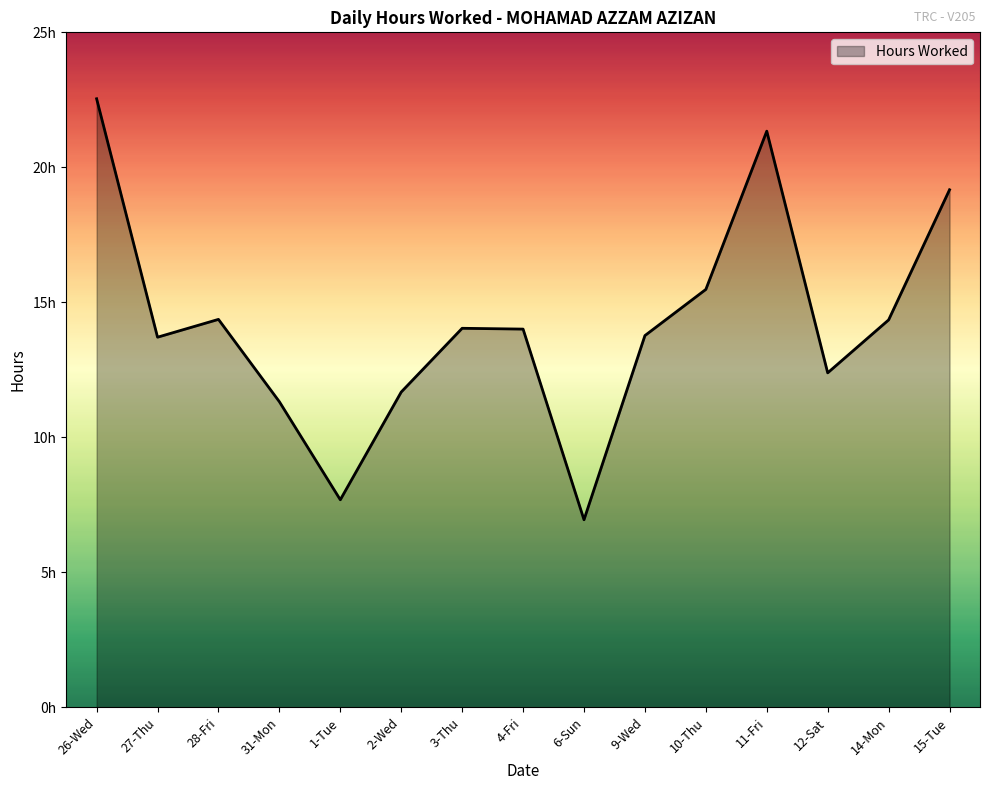

Rank the categories by value from highest to lowest.

26-Wed, 11-Fri, 15-Tue, 10-Thu, 28-Fri, 14-Mon, 3-Thu, 4-Fri, 9-Wed, 27-Thu, 12-Sat, 2-Wed, 31-Mon, 1-Tue, 6-Sun